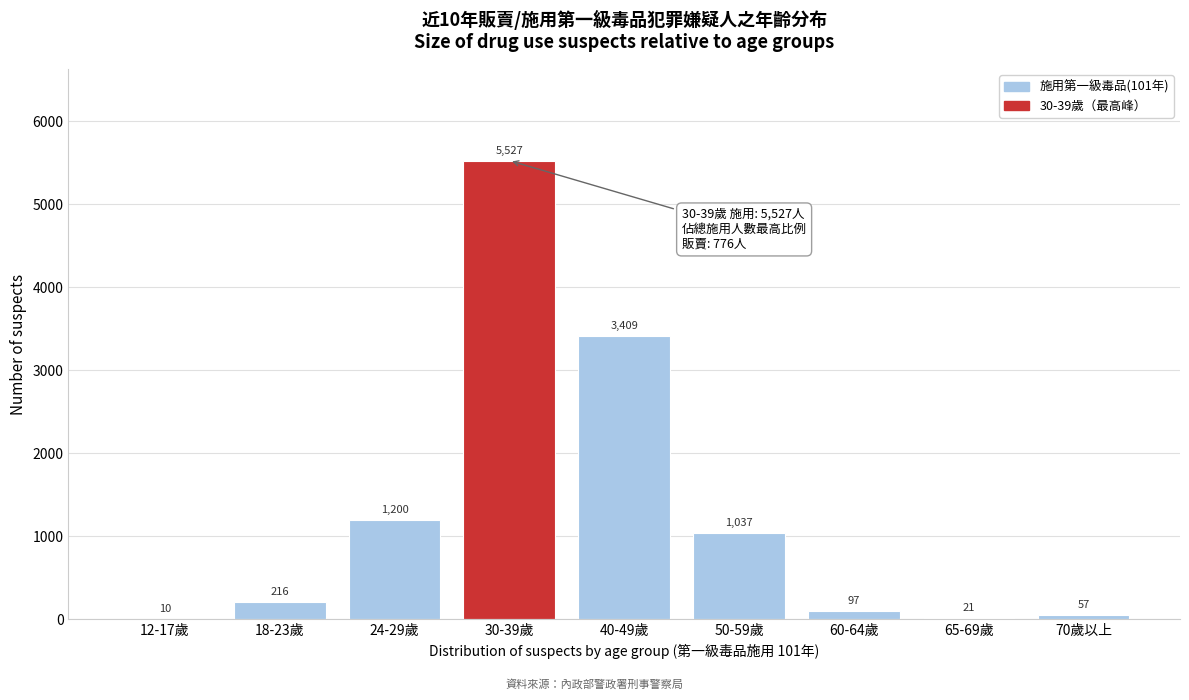

Reading left to right, what are all the values shown in this chart?

12-17歲=10	18-23歲=216	24-29歲=1200	30-39歲=5527	40-49歲=3409	50-59歲=1037	60-64歲=97	65-69歲=21	70歲以上=57